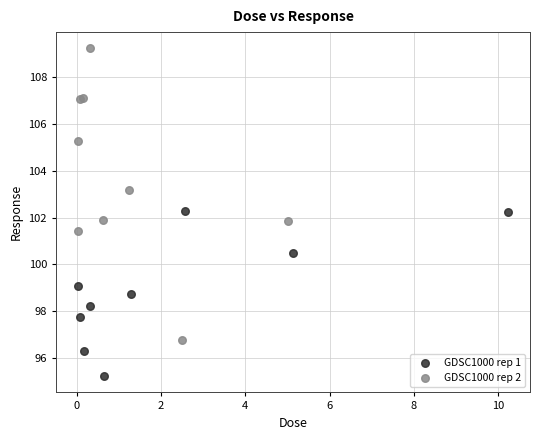

Which series has the largest Y range (max minus min)?

GDSC1000 rep 2